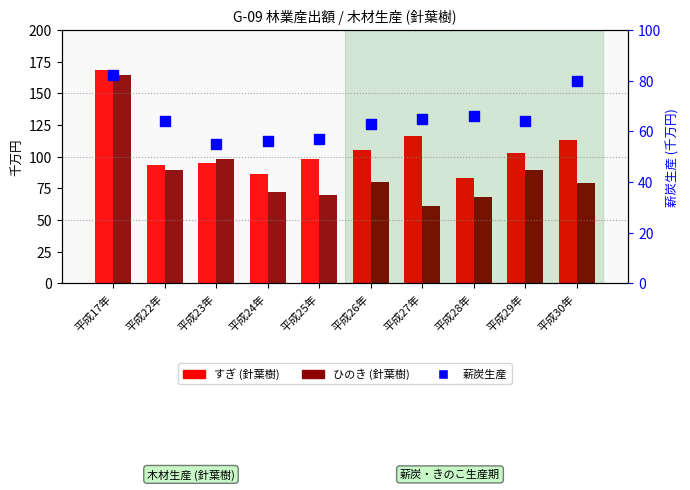

What are all the series names shown in the legend?

すぎ (針葉樹), ひのき (針葉樹), 薪炭生産 (千万円)